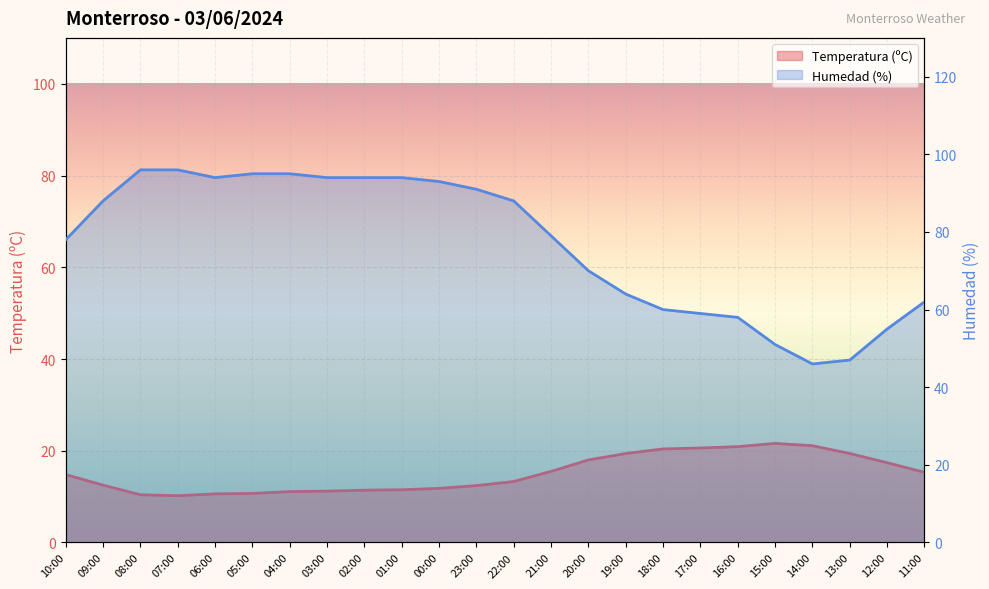

List the series in order of their overall mean, lowest first.

Temperatura (ºC), Humedad (%)